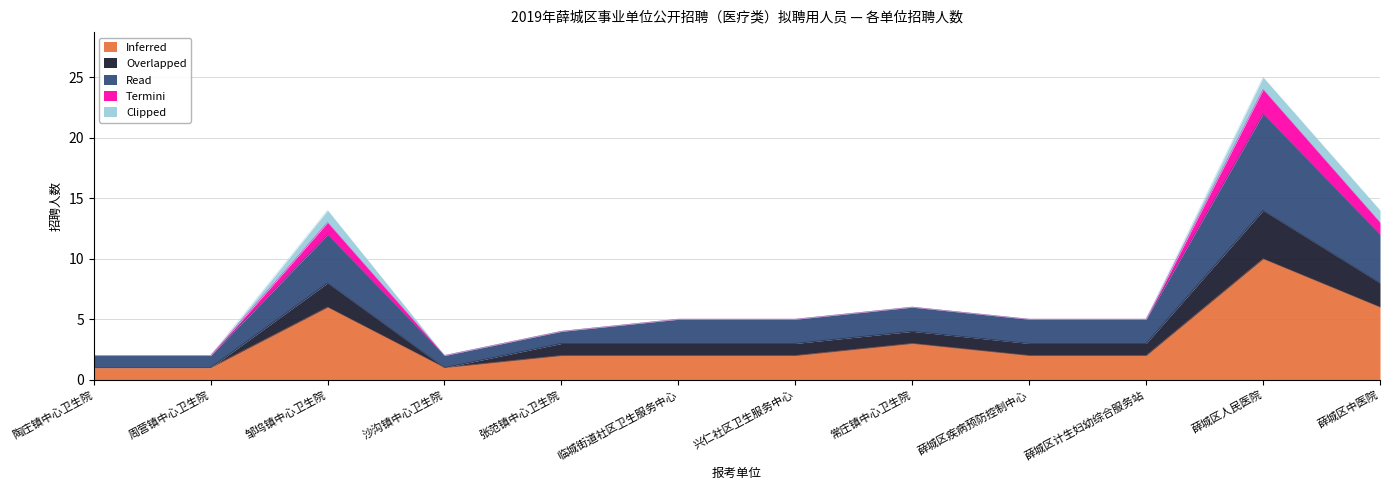

What are all the series names shown in the legend?

Inferred, Overlapped, Read, Termini, Clipped